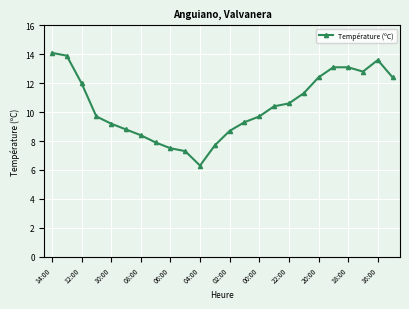

How many data points does each series have?

24